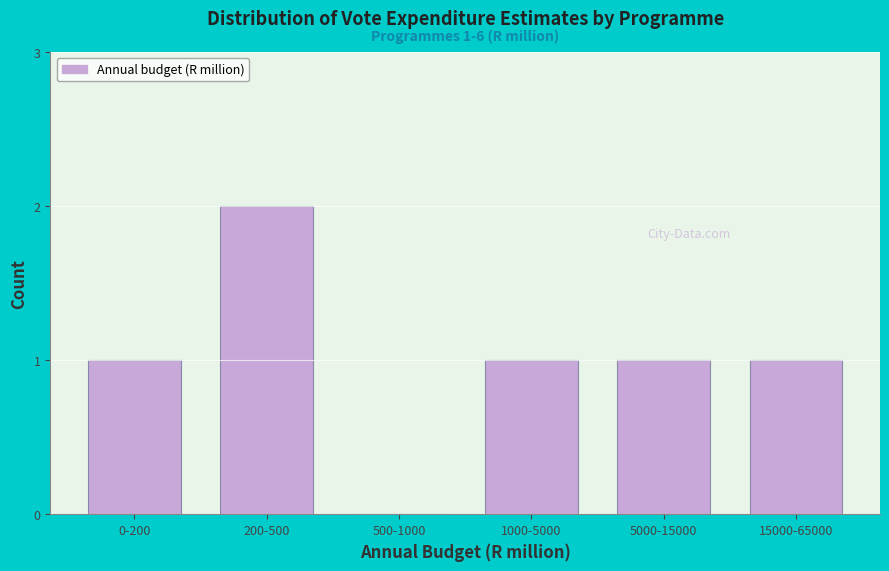

Reading left to right, extract all data points from this chart.

0-200=1	200-500=2	500-1000=0	1000-5000=1	5000-15000=1	15000-65000=1